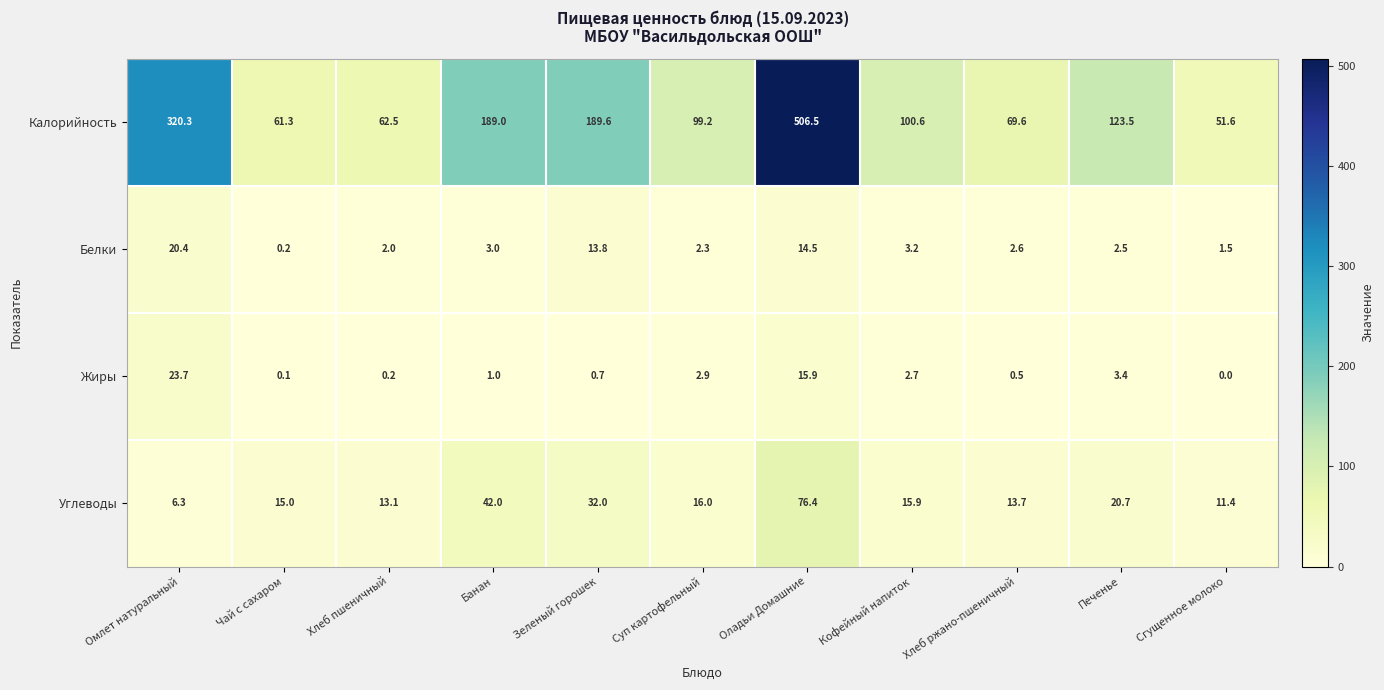

At how many categories does at least one series exceed 2?

11